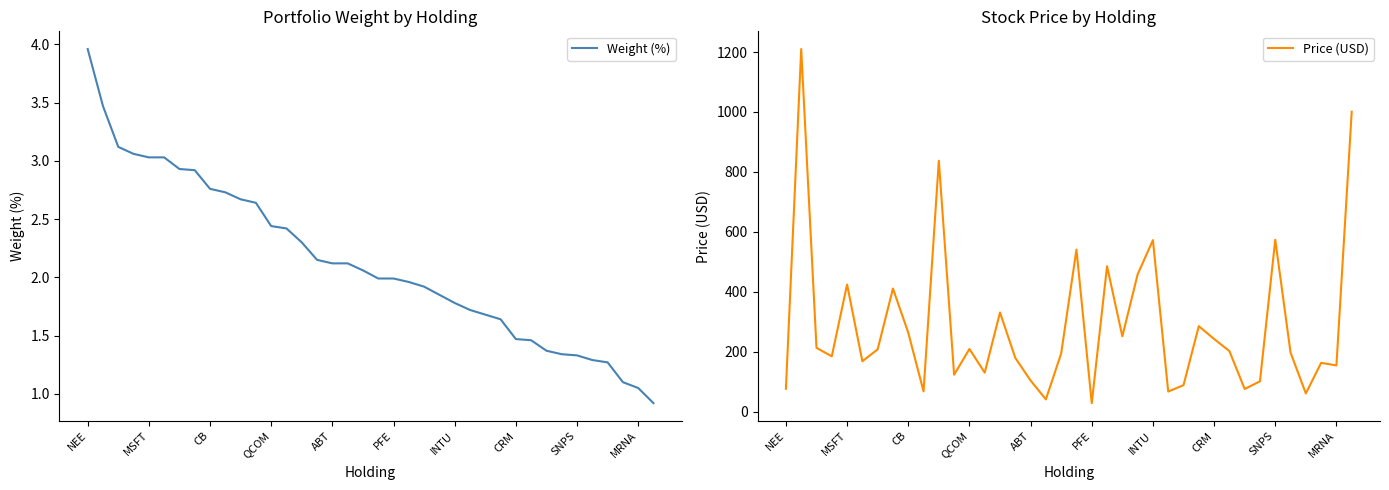

What is the highest value of the Price (USD) series?

1210.0